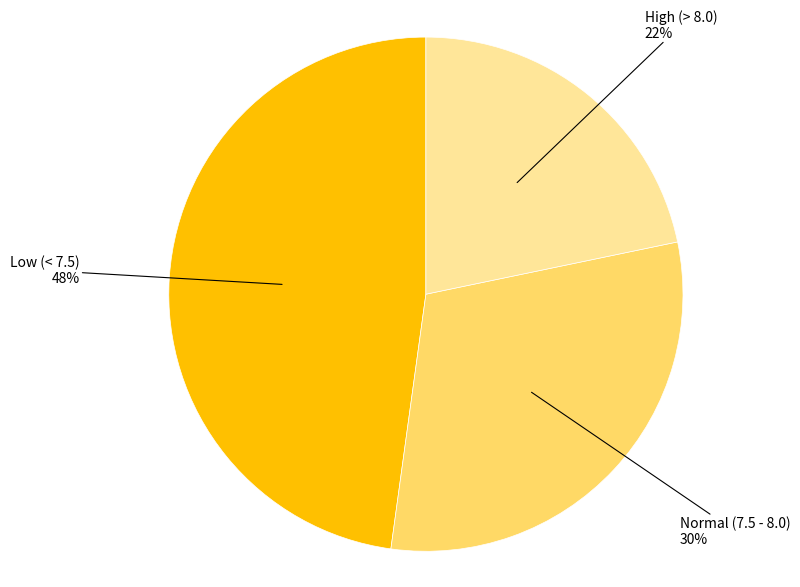

Is there any slice that represents more than half of the pie?

No